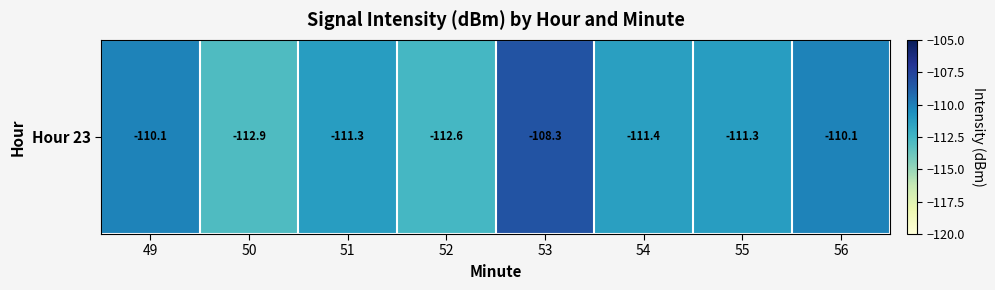

Which label corresponds to the largest value in the chart?

53